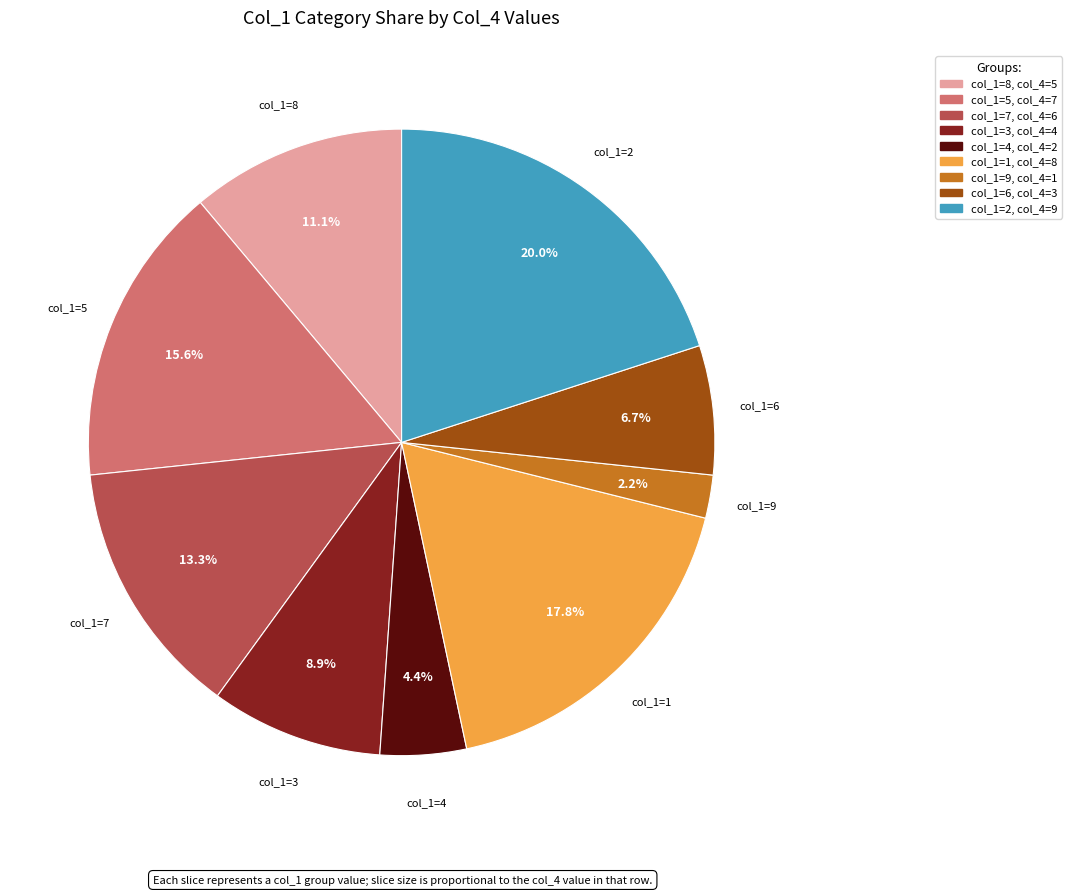

To the nearest percent, what is the difference between the largest and smallest slice percentages?

18%